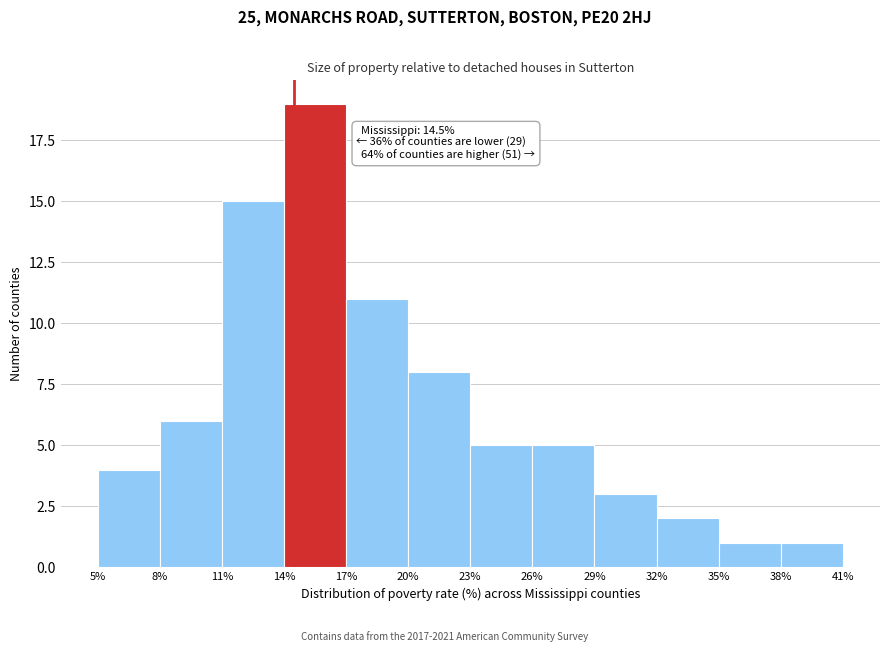

Which range on the x-axis has the tallest bar?

14% to 17%